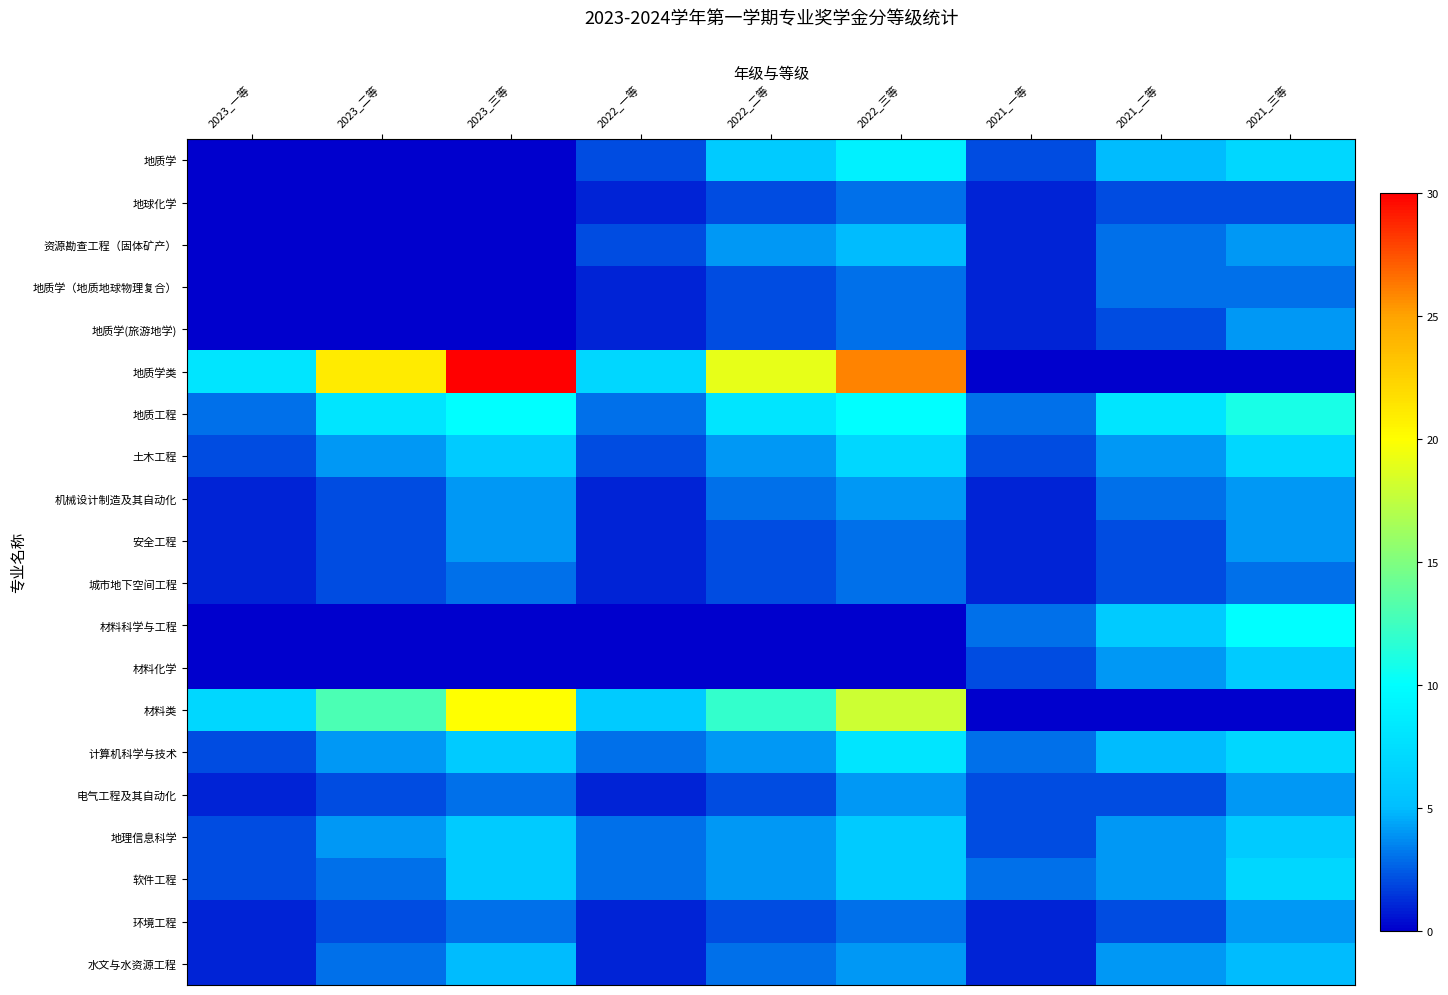

Reading right to left, transcribe all the data shown in this chart.

地质学: 2021_三等=7	2021_二等=5	2021_一等=2	2022_三等=9	2022_二等=6	2022_一等=2	2023_三等=0	2023_二等=0	2023_一等=0
地球化学: 2021_三等=2	2021_二等=2	2021_一等=1	2022_三等=3	2022_二等=2	2022_一等=1	2023_三等=0	2023_二等=0	2023_一等=0
资源勘查工程（固体矿产）: 2021_三等=4	2021_二等=3	2021_一等=1	2022_三等=5	2022_二等=4	2022_一等=2	2023_三等=0	2023_二等=0	2023_一等=0
地质学（地质地球物理复合）: 2021_三等=3	2021_二等=3	2021_一等=1	2022_三等=3	2022_二等=2	2022_一等=1	2023_三等=0	2023_二等=0	2023_一等=0
地质学(旅游地学): 2021_三等=4	2021_二等=2	2021_一等=1	2022_三等=3	2022_二等=2	2022_一等=1	2023_三等=0	2023_二等=0	2023_一等=0
地质学类: 2021_三等=0	2021_二等=0	2021_一等=0	2022_三等=26	2022_二等=19	2022_一等=7	2023_三等=30	2023_二等=21	2023_一等=8
地质工程: 2021_三等=11	2021_二等=8	2021_一等=3	2022_三等=10	2022_二等=8	2022_一等=3	2023_三等=10	2023_二等=8	2023_一等=3
土木工程: 2021_三等=7	2021_二等=4	2021_一等=2	2022_三等=7	2022_二等=4	2022_一等=2	2023_三等=6	2023_二等=4	2023_一等=2
机械设计制造及其自动化: 2021_三等=4	2021_二等=3	2021_一等=1	2022_三等=4	2022_二等=3	2022_一等=1	2023_三等=4	2023_二等=2	2023_一等=1
安全工程: 2021_三等=4	2021_二等=2	2021_一等=1	2022_三等=3	2022_二等=2	2022_一等=1	2023_三等=4	2023_二等=2	2023_一等=1
城市地下空间工程: 2021_三等=3	2021_二等=2	2021_一等=1	2022_三等=3	2022_二等=2	2022_一等=1	2023_三等=3	2023_二等=2	2023_一等=1
材料科学与工程: 2021_三等=10	2021_二等=6	2021_一等=3	2022_三等=0	2022_二等=0	2022_一等=0	2023_三等=0	2023_二等=0	2023_一等=0
材料化学: 2021_三等=6	2021_二等=4	2021_一等=2	2022_三等=0	2022_二等=0	2022_一等=0	2023_三等=0	2023_二等=0	2023_一等=0
材料类: 2021_三等=0	2021_二等=0	2021_一等=0	2022_三等=18	2022_二等=12	2022_一等=6	2023_三等=20	2023_二等=13	2023_一等=7
计算机科学与技术: 2021_三等=7	2021_二等=5	2021_一等=3	2022_三等=8	2022_二等=4	2022_一等=3	2023_三等=6	2023_二等=4	2023_一等=2
电气工程及其自动化: 2021_三等=4	2021_二等=2	2021_一等=2	2022_三等=4	2022_二等=2	2022_一等=1	2023_三等=3	2023_二等=2	2023_一等=1
地理信息科学: 2021_三等=6	2021_二等=4	2021_一等=2	2022_三等=6	2022_二等=4	2022_一等=3	2023_三等=6	2023_二等=4	2023_一等=2
软件工程: 2021_三等=7	2021_二等=4	2021_一等=3	2022_三等=6	2022_二等=4	2022_一等=3	2023_三等=6	2023_二等=3	2023_一等=2
环境工程: 2021_三等=4	2021_二等=2	2021_一等=1	2022_三等=3	2022_二等=2	2022_一等=1	2023_三等=3	2023_二等=2	2023_一等=1
水文与水资源工程: 2021_三等=5	2021_二等=4	2021_一等=1	2022_三等=4	2022_二等=3	2022_一等=1	2023_三等=5	2023_二等=3	2023_一等=1